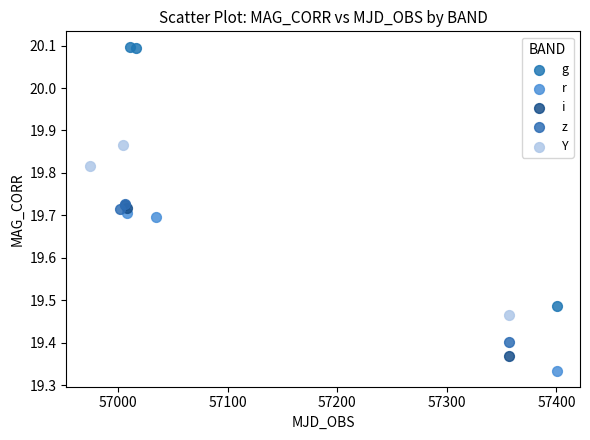

Which series contains the lowest Y value?

r